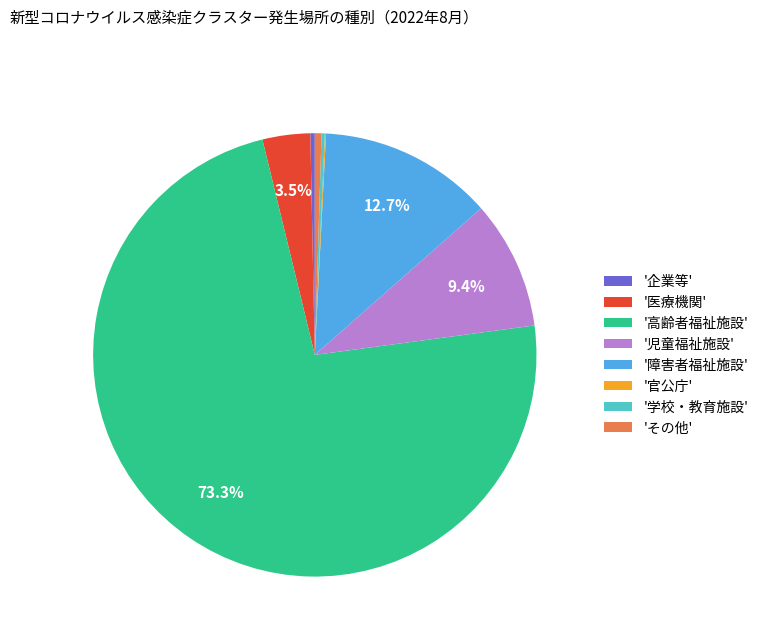

Approximately how many times larger is the value at '児童福祉施設' compared to '障害者福祉施設'?

0.7